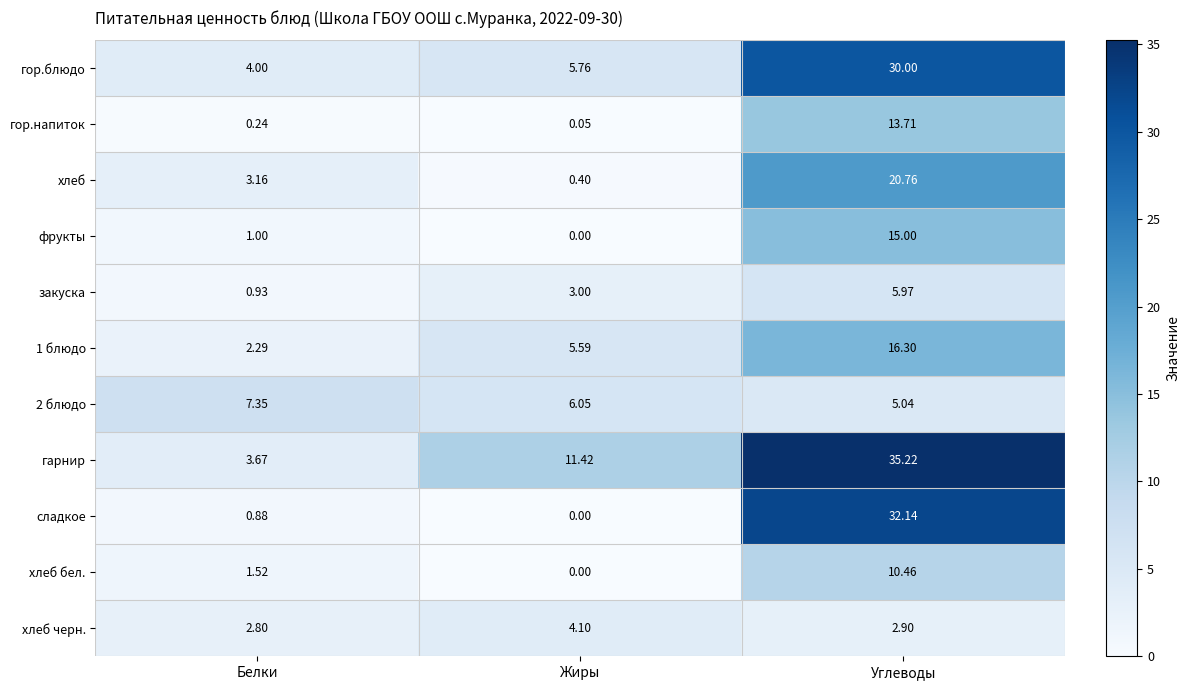

Which series has the largest total across all categories?

гарнир